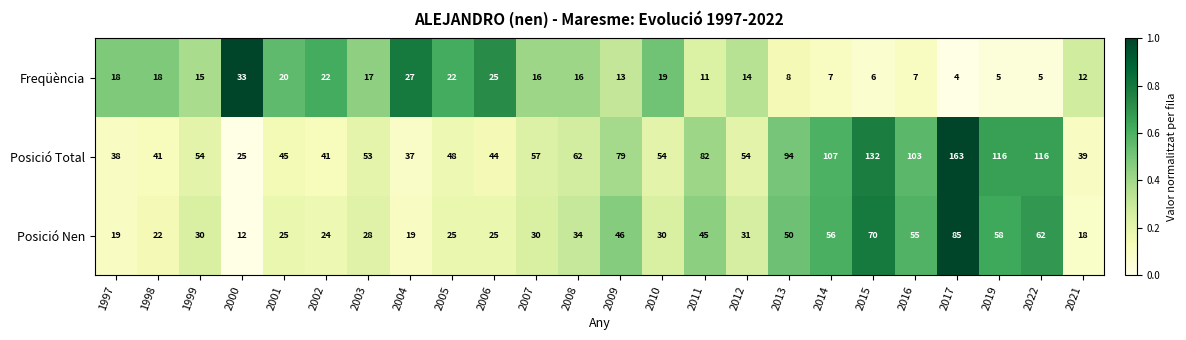

Which category has the highest value across all series?

2017